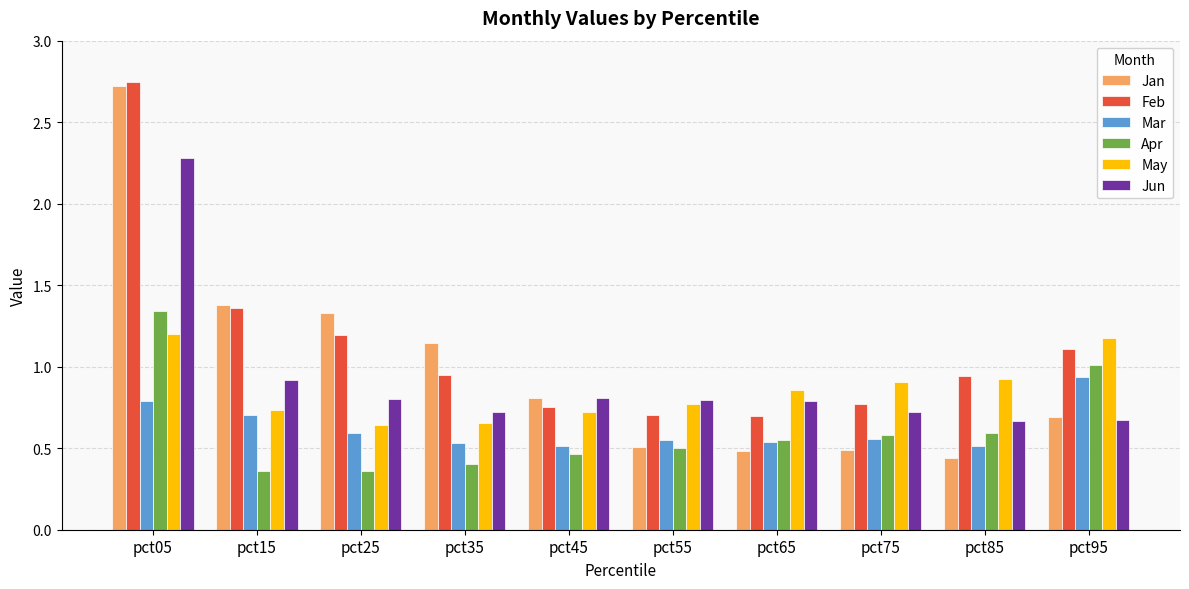

At how many categories does at least one series exceed 1?

5